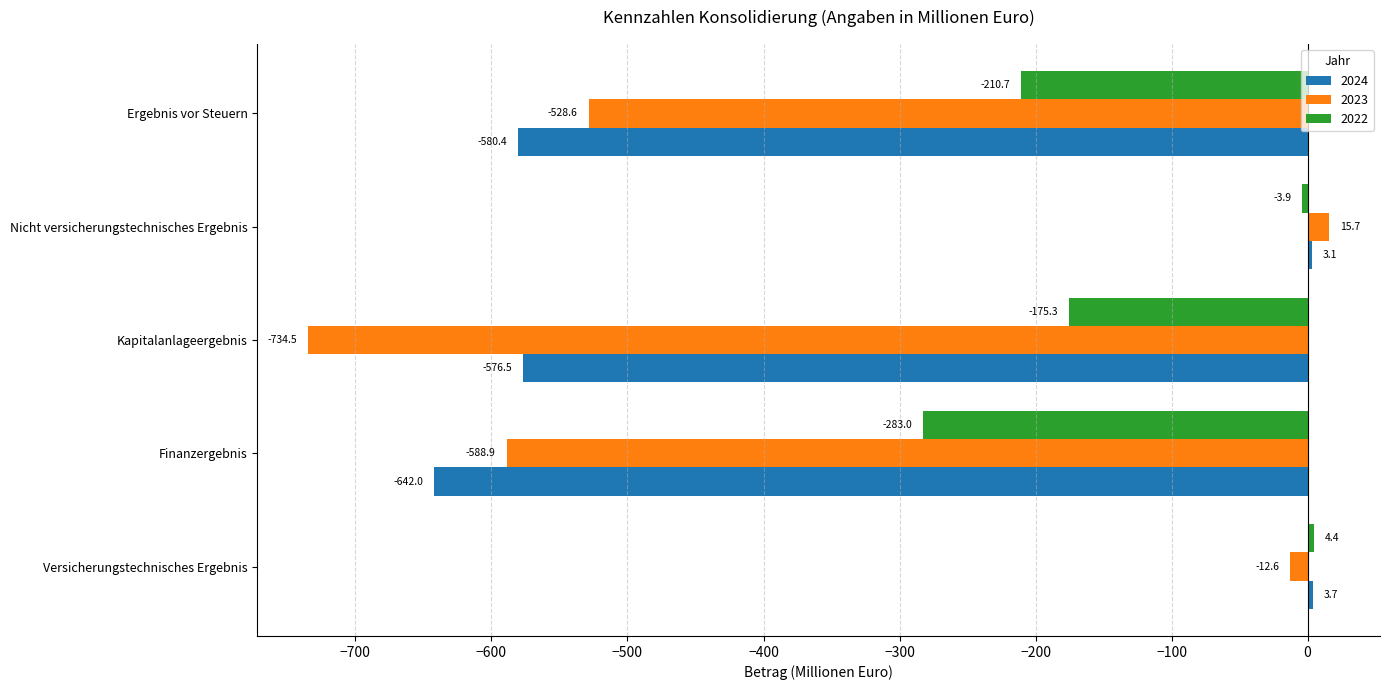

True or false: 2022 has a value of -3.9 at Nicht versicherungstechnisches Ergebnis.

True